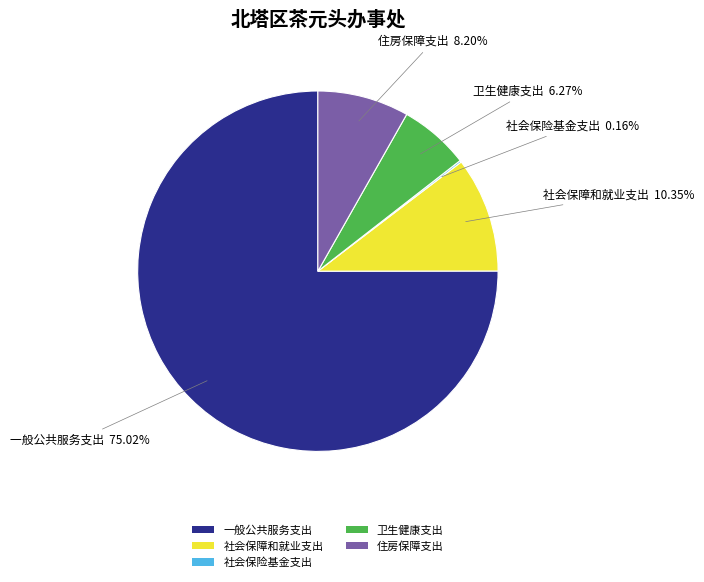

Does 住房保障支出 represent more than half of the total?

No